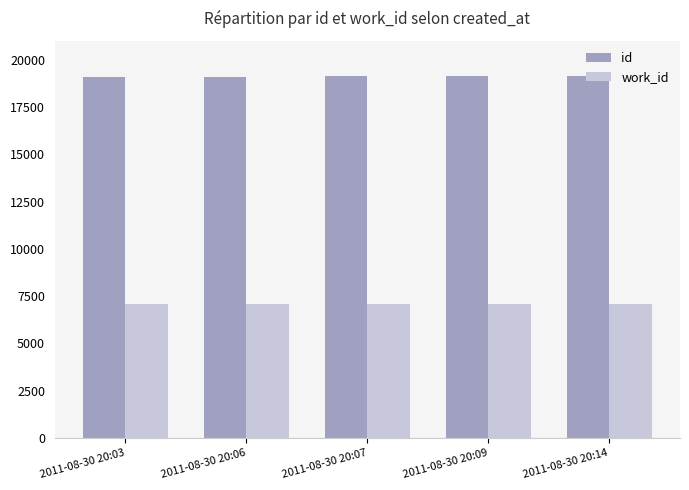

At 2011-08-30 20:09, list the series in order from smallest to largest.

work_id, id